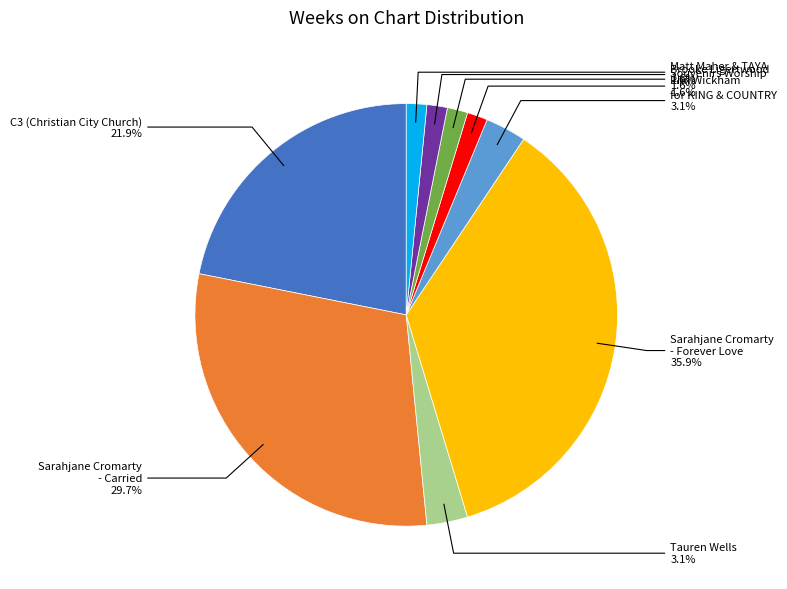

Does any single category account for the majority?

No